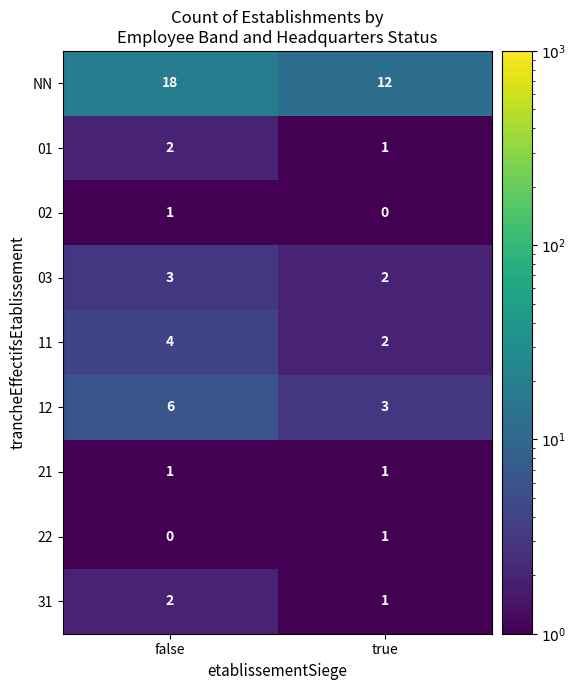

What is the greatest value displayed?

18